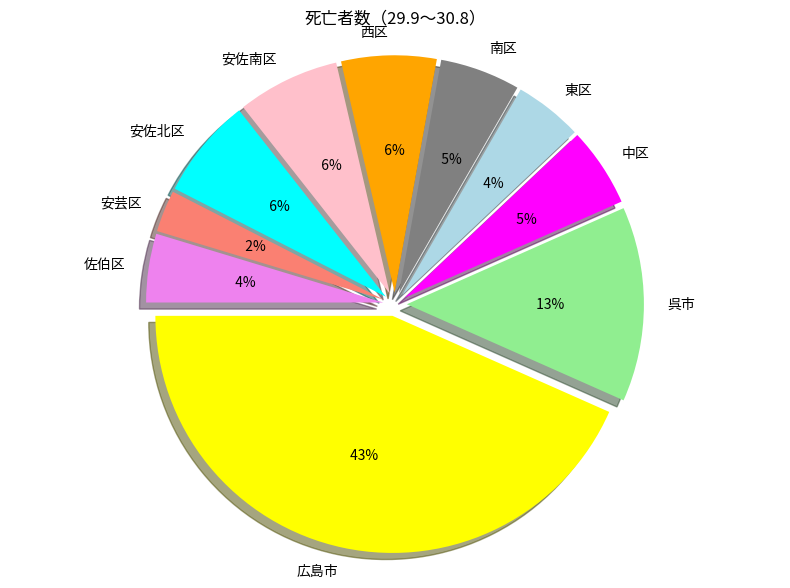

What percentage do 東区 and 南区 together represent?

10.1%